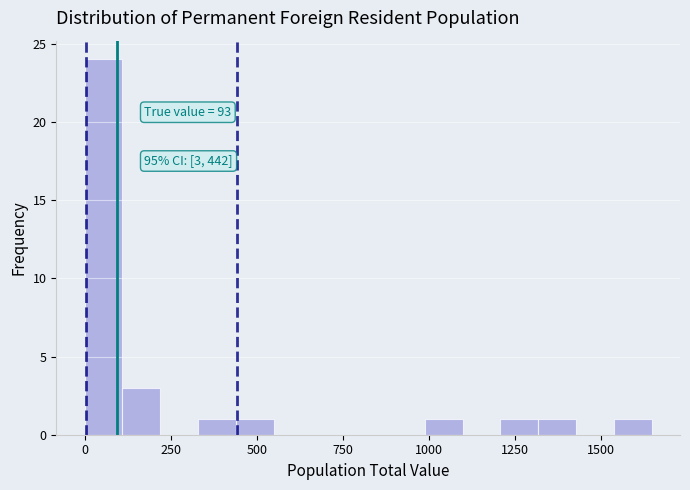

Around what value on the x-axis is the tallest bar? Give the approximate position of its centre, as read against the axis.

50